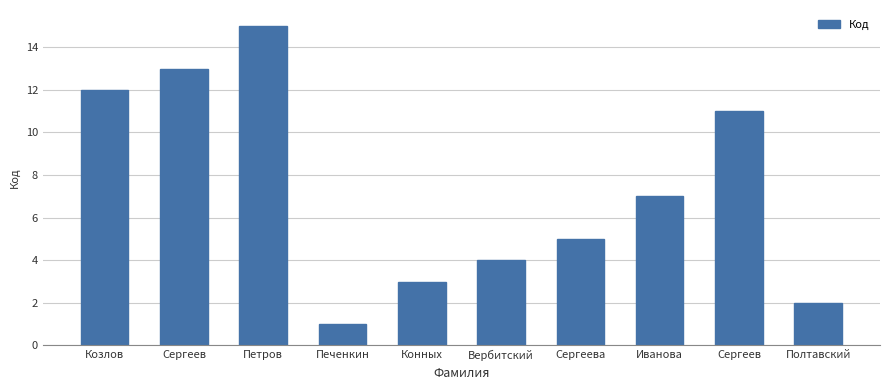

What is the value of the 9th bar from the left?

13